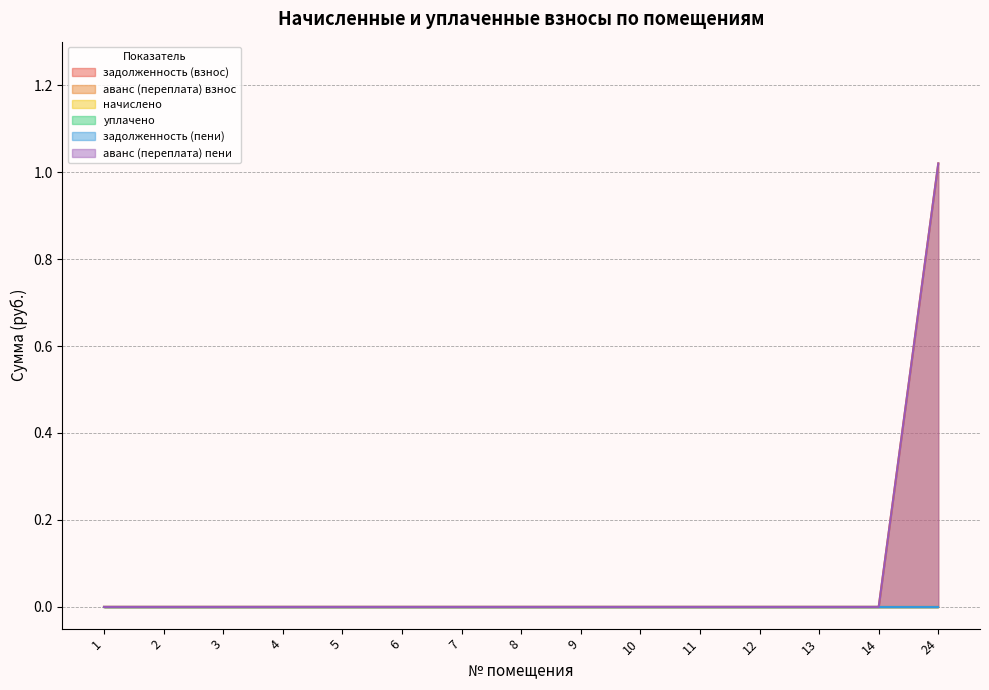

What is the greatest value displayed?

1.0